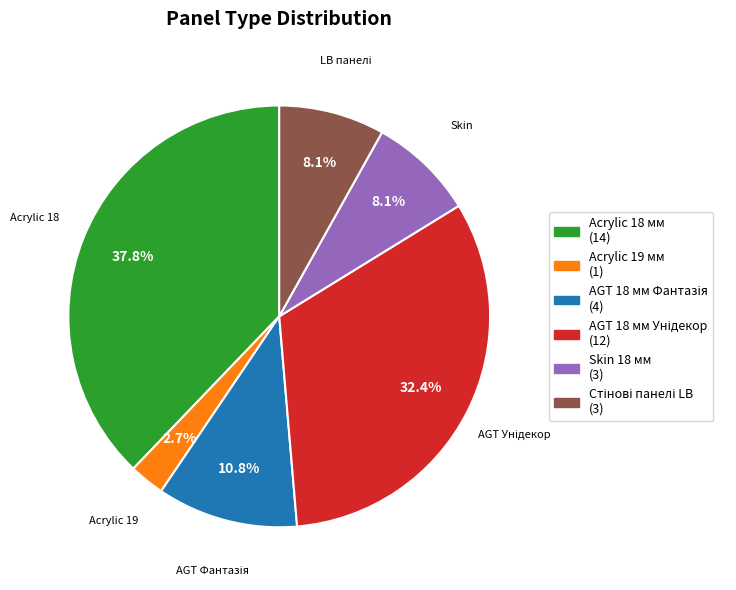

Does Acrylic 18 мм (14) represent more than half of the total?

No